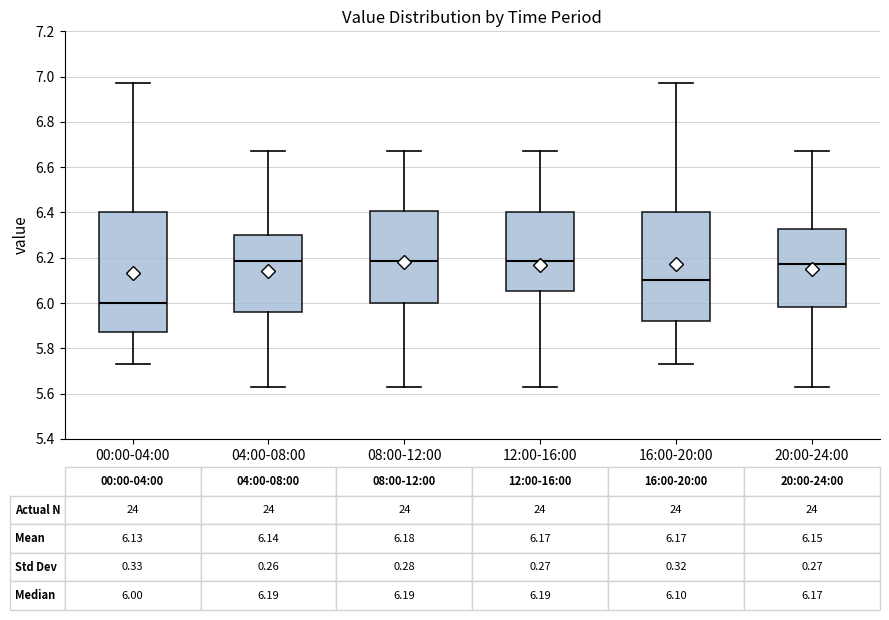

Which box has the lowest median line?

00:00-04:00